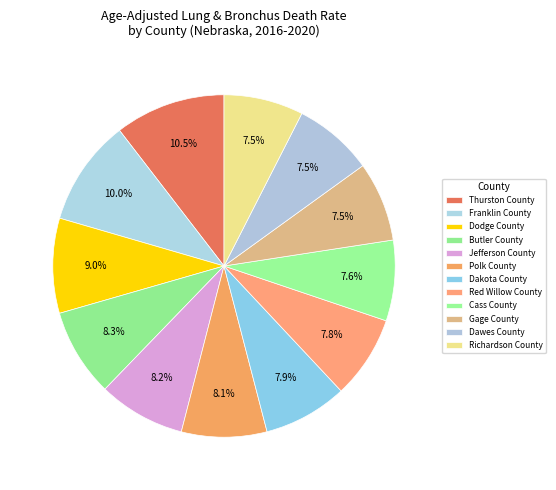

To the nearest percent, what is the average slice percentage?

8%